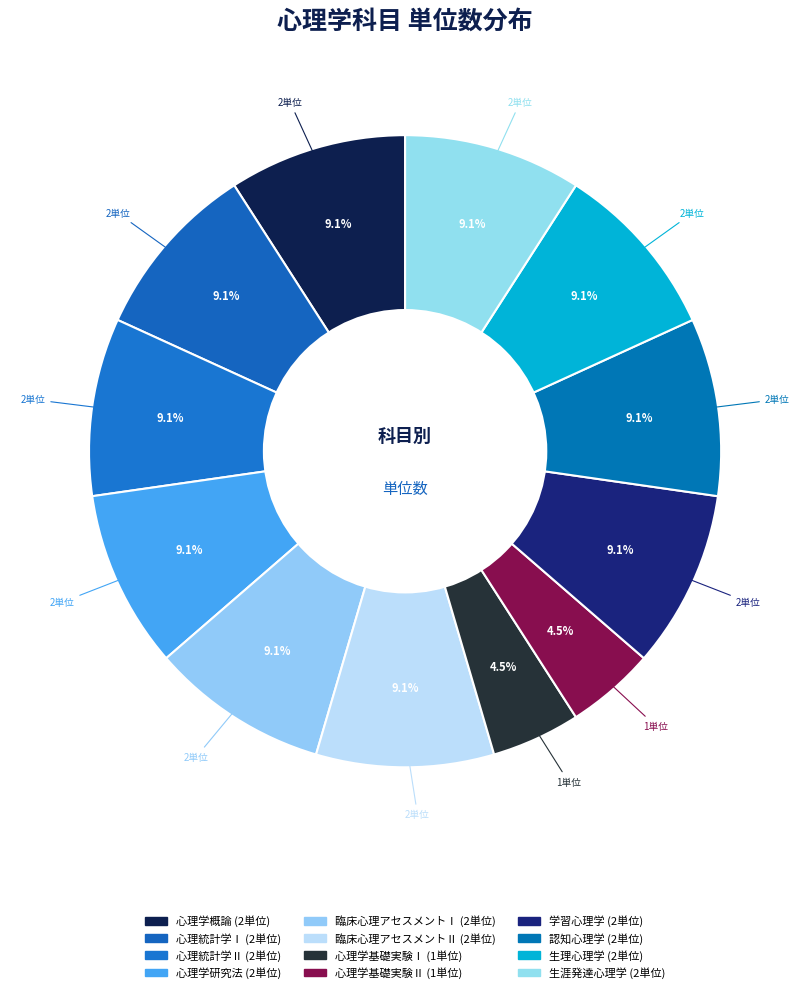

Which category has the biggest portion of the pie?

心理学概論